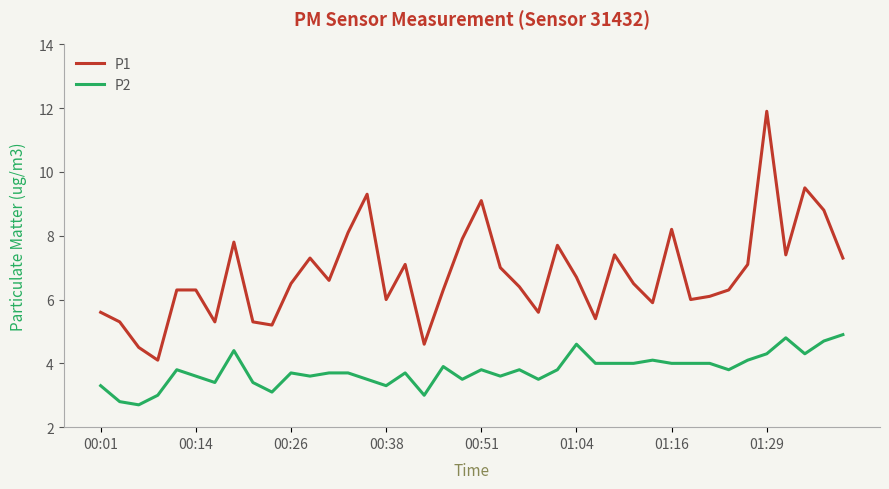

Which series has the largest total across all categories?

P1